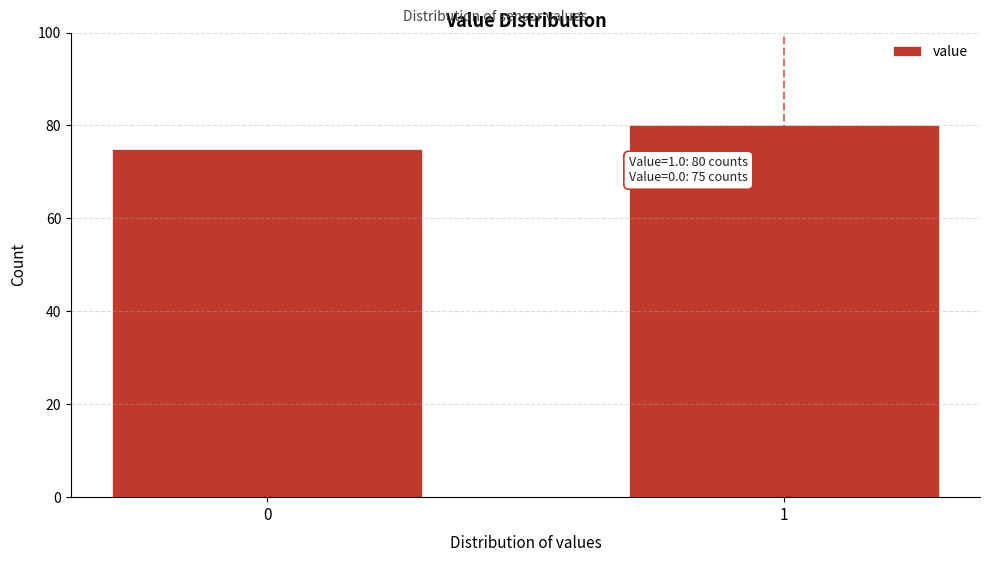

Reading left to right, extract all data points from this chart.

75	80